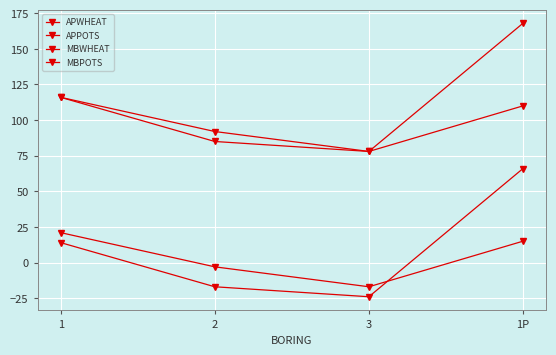

What is the difference between the highest and lowest values at 1?

102